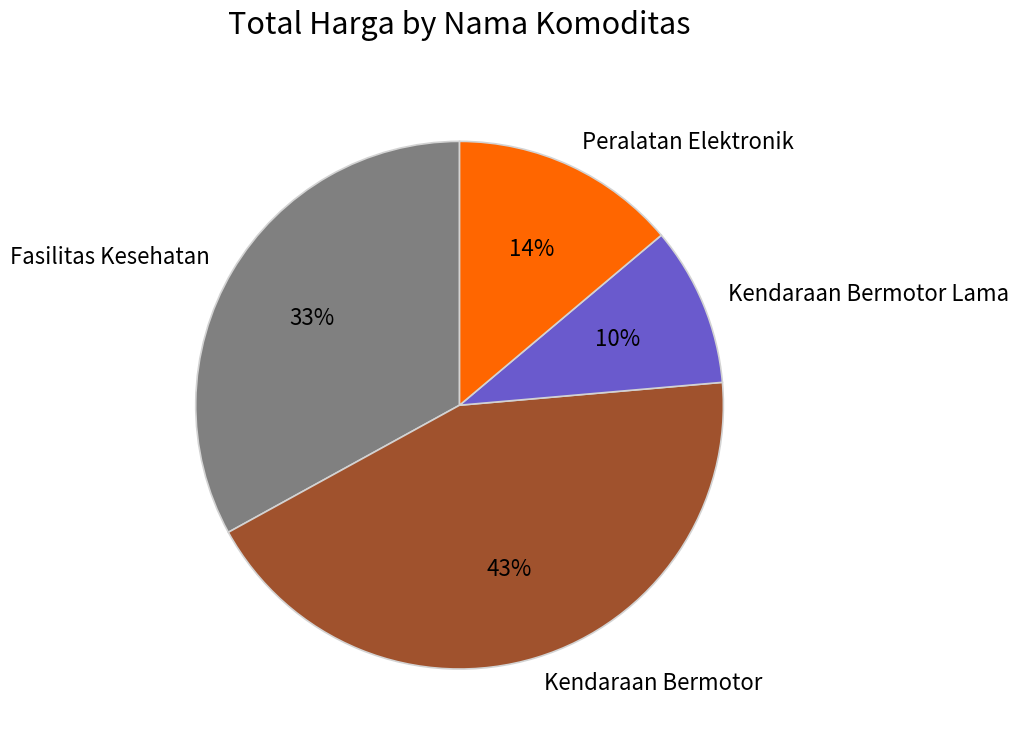

What is the largest slice in the pie chart?

Kendaraan Bermotor